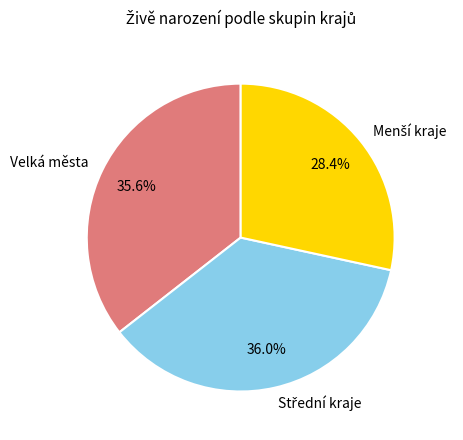

What percentage is NOT represented by Velká města?

64.4%